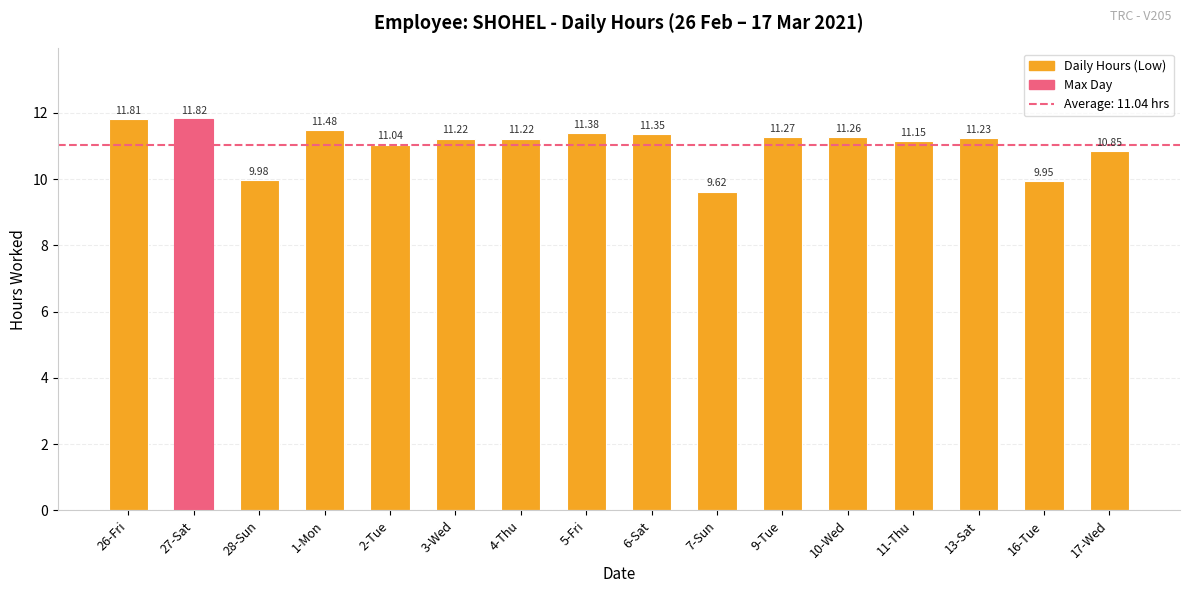

What is the average value?

11.0